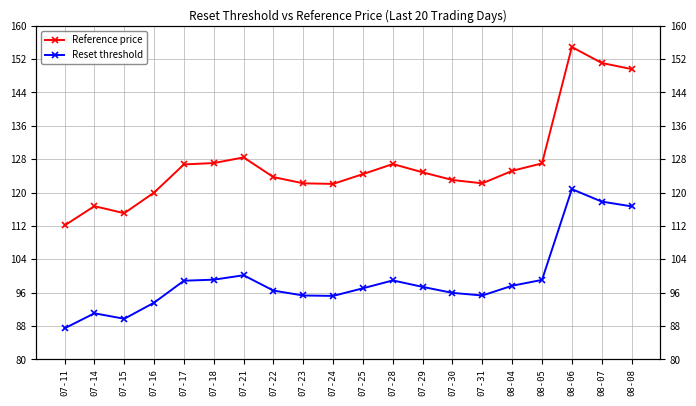

List the series in order of their peak value, lowest first.

Reset threshold, Reference price